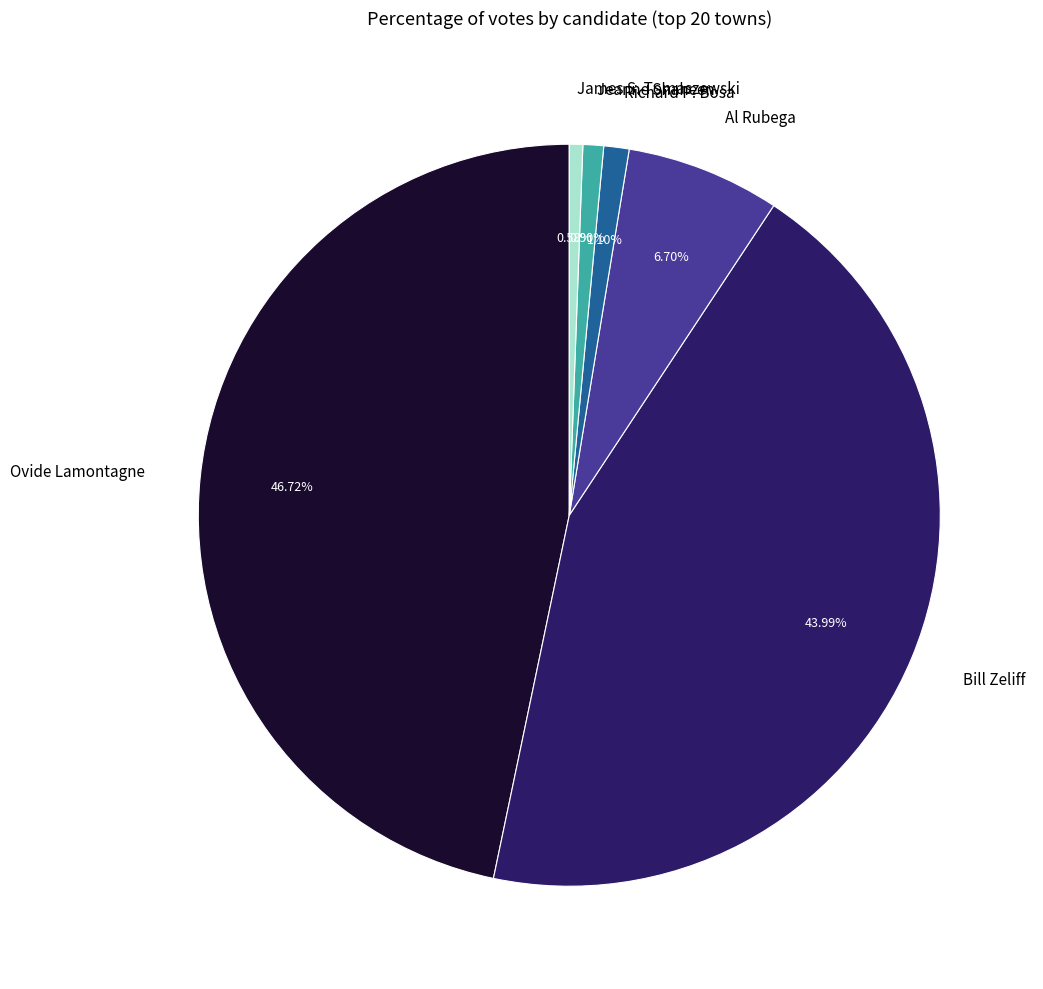

Which slice is the largest?

Ovide Lamontagne